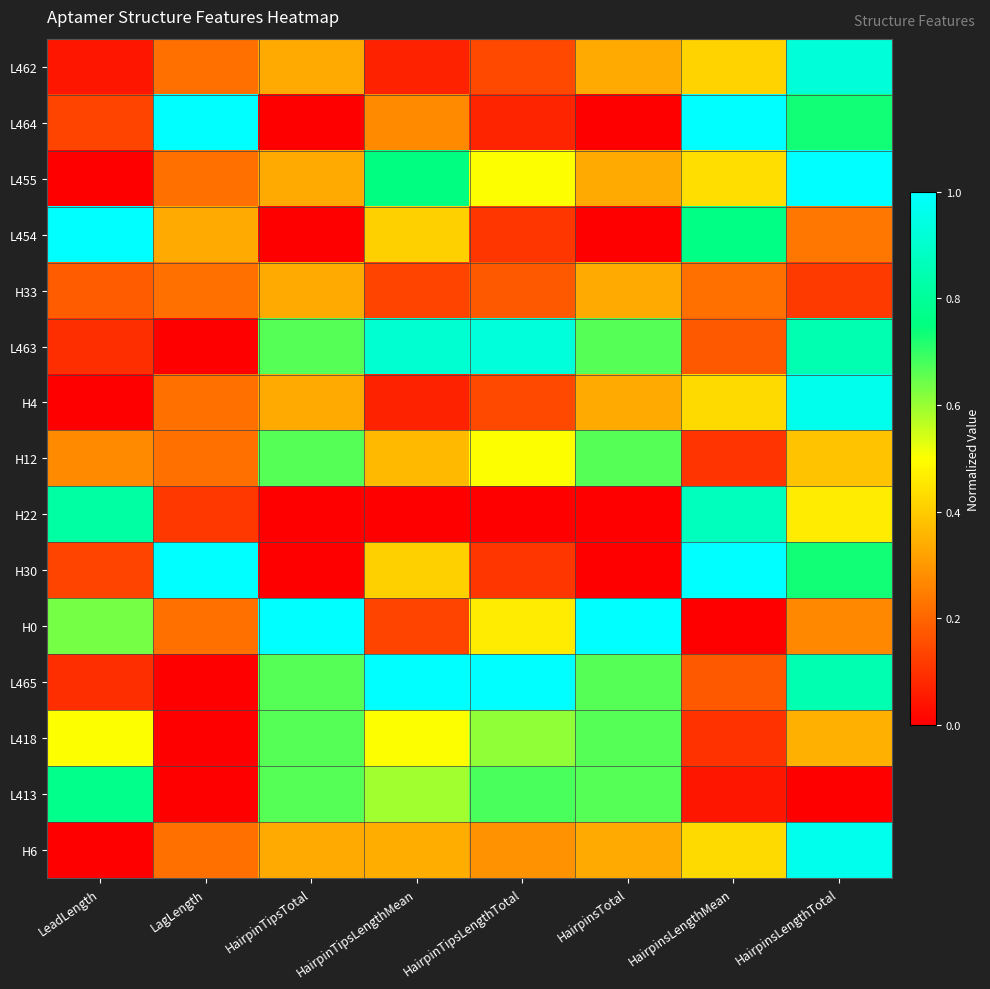

Rank the series at LeadLength from lowest to highest value.

L455, H4, H6, L462, L463, L465, L464, H30, H33, H12, L418, H0, L413, H22, L454